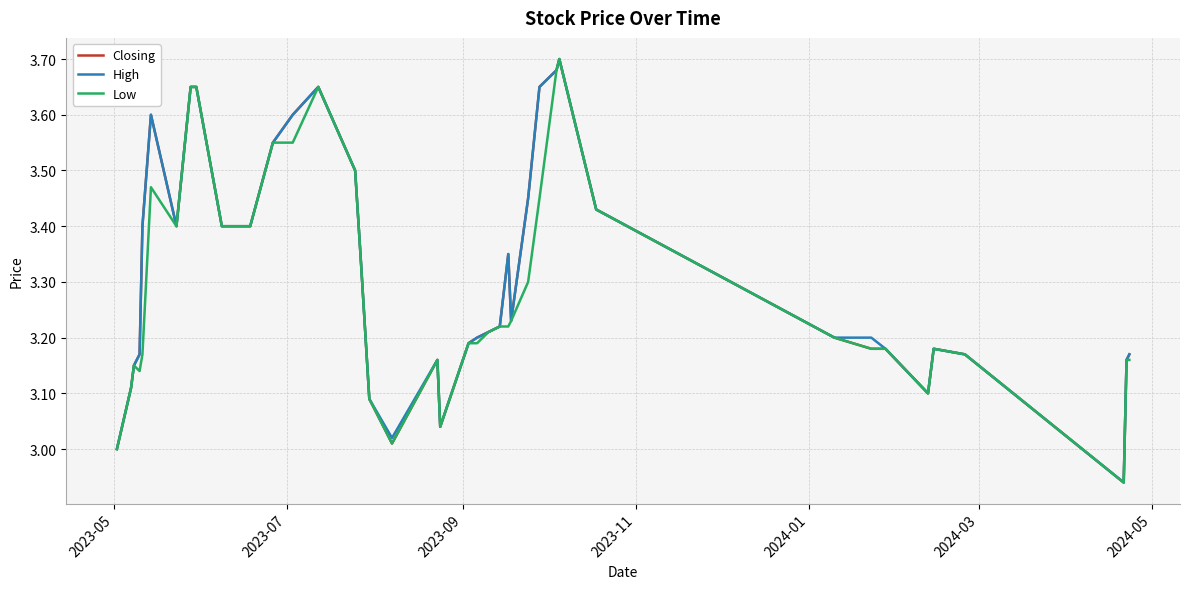

How many interior local peaks does the High series have?

6